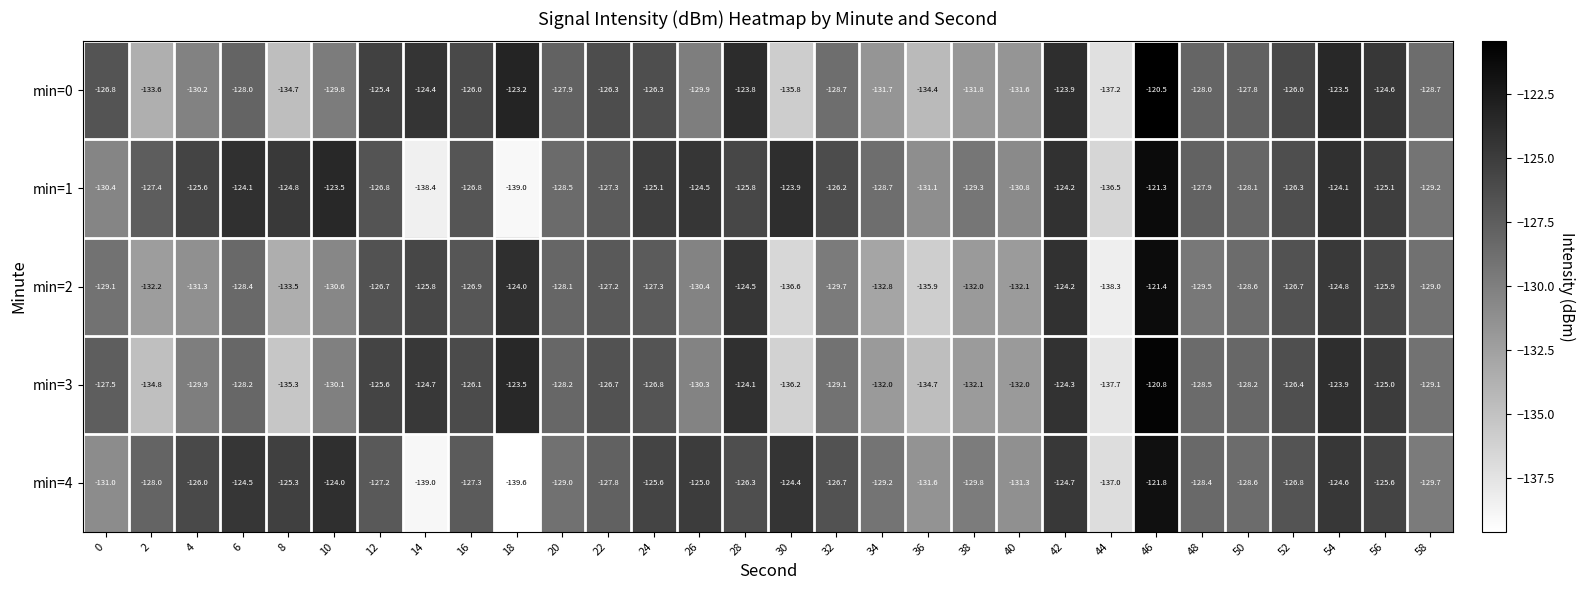

At which category does the chart reach its peak across all series?

46